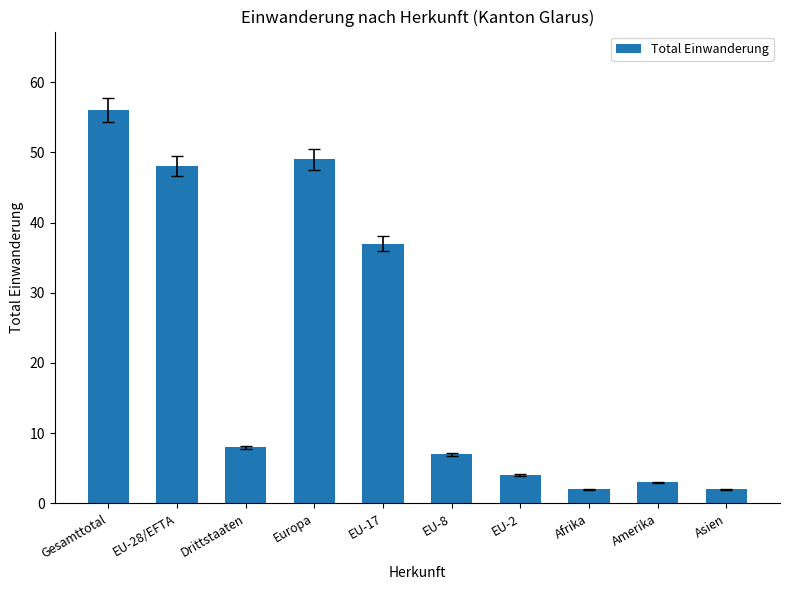

What is the ratio of the value at Gesamttotal to the value at Europa?

1.1